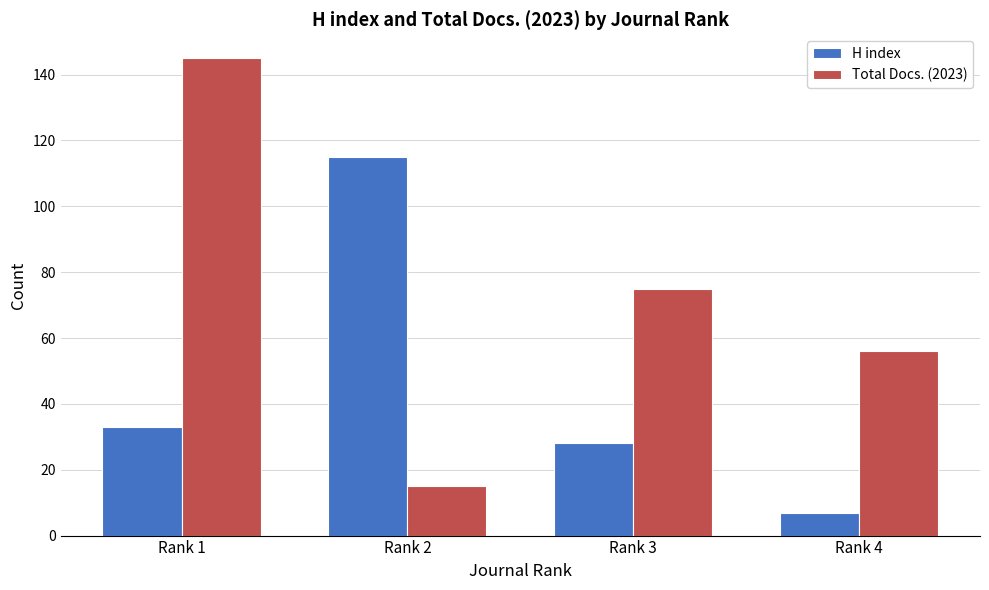

What is the total value across all series at Rank 2?

130